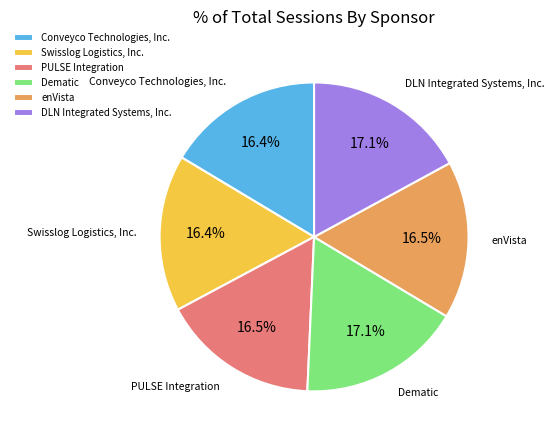

To the nearest percent, what is the difference between the largest and smallest slice percentages?

1%